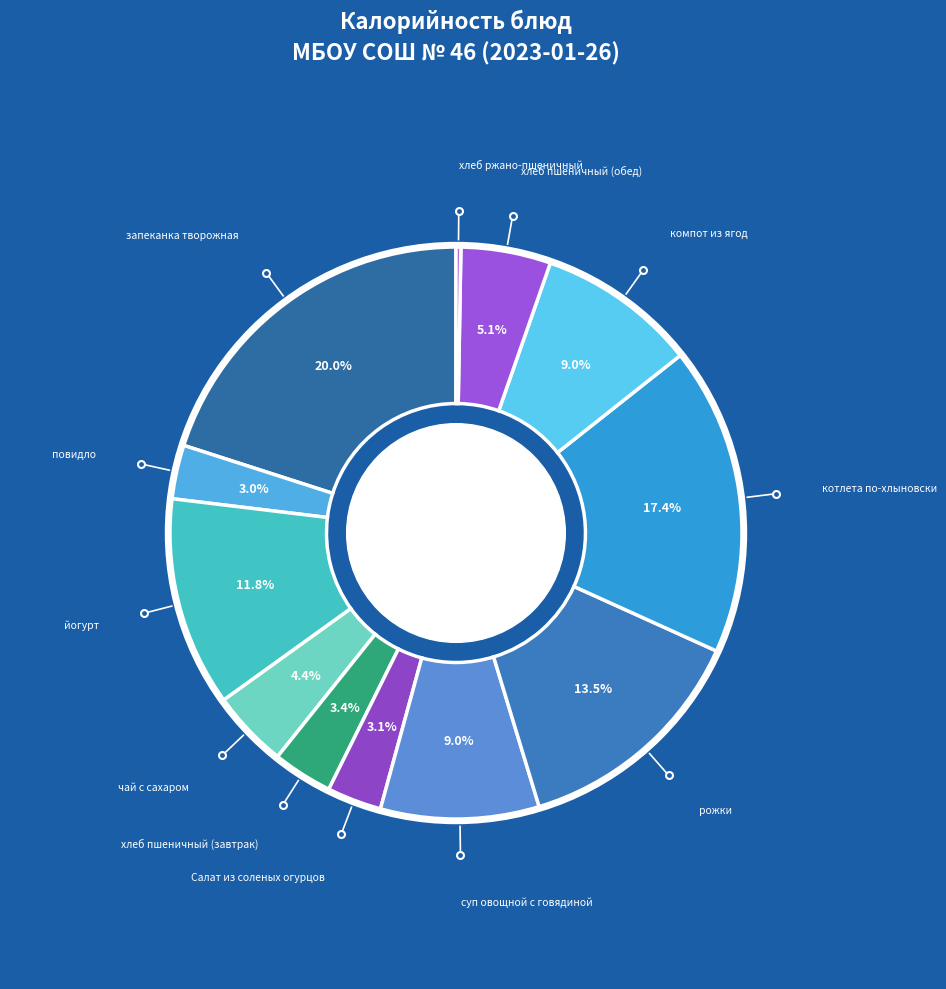

To the nearest percent, what portion does котлета по-хлыновски represent?

17%